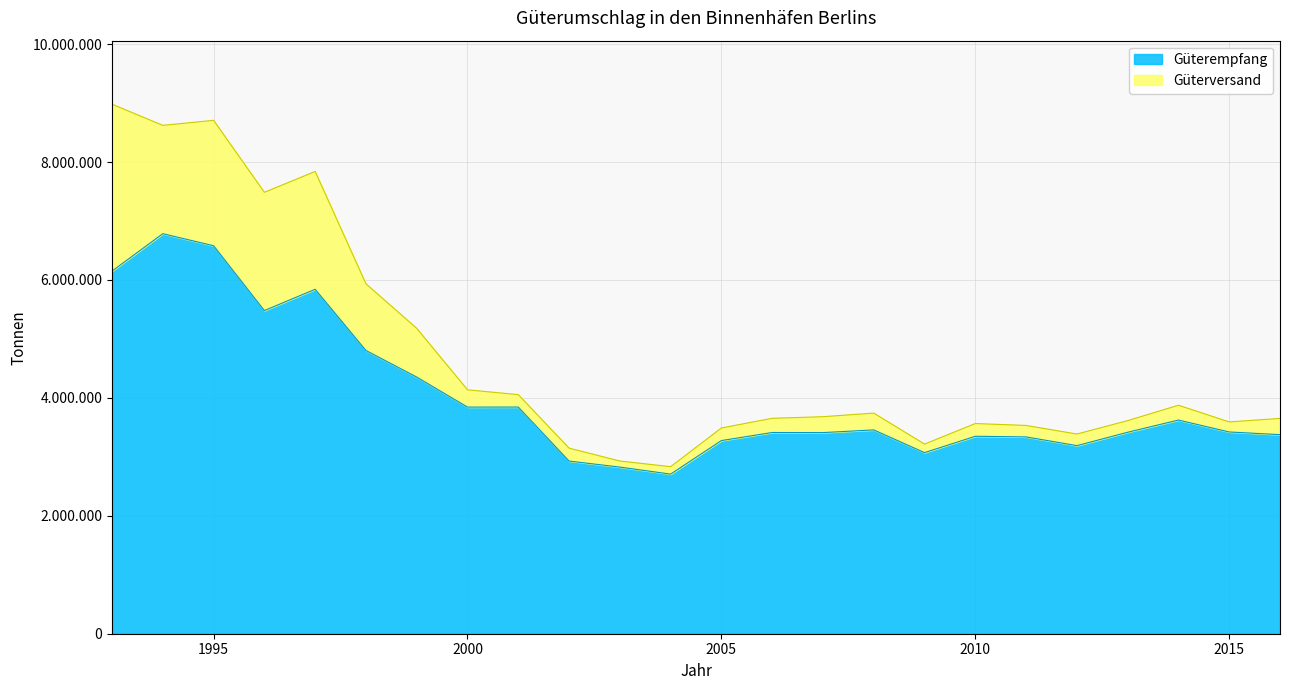

How many data points does each series have?

24